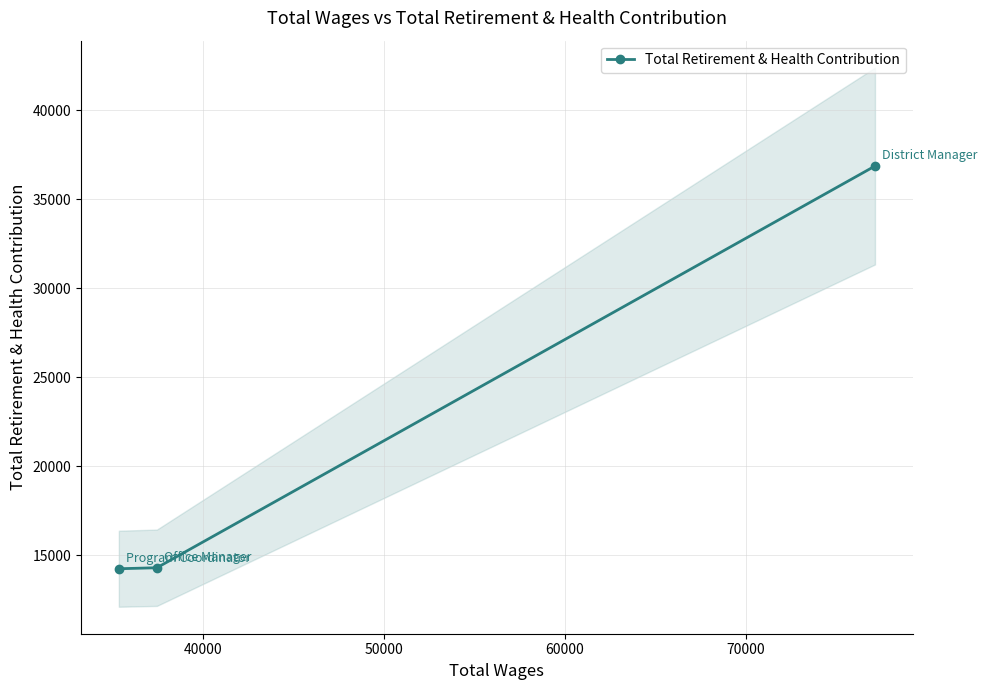

What is the maximum value for Total Retirement & Health Contribution?

36865